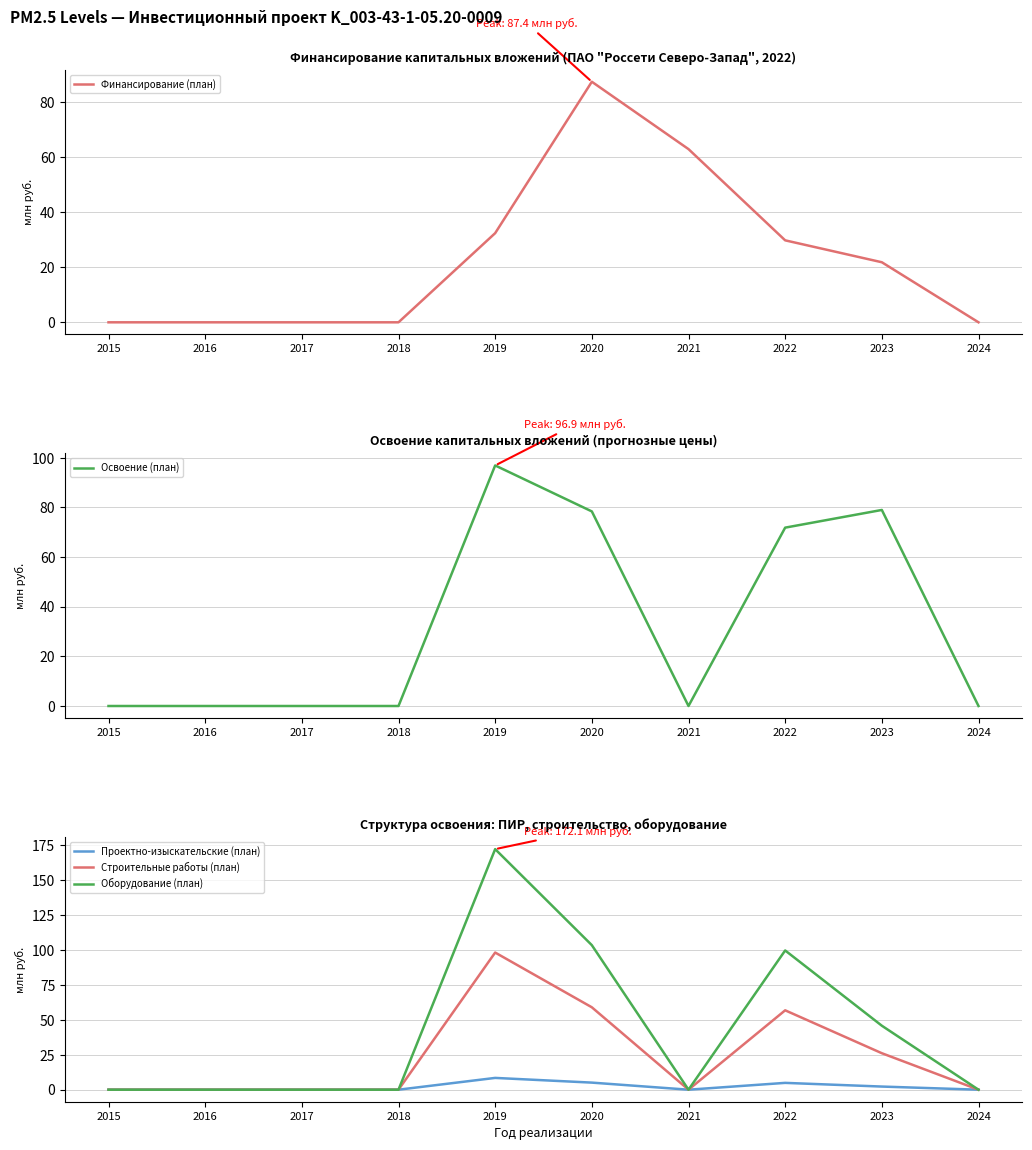

Where is the first local maximum for Освоение (план)?

2019